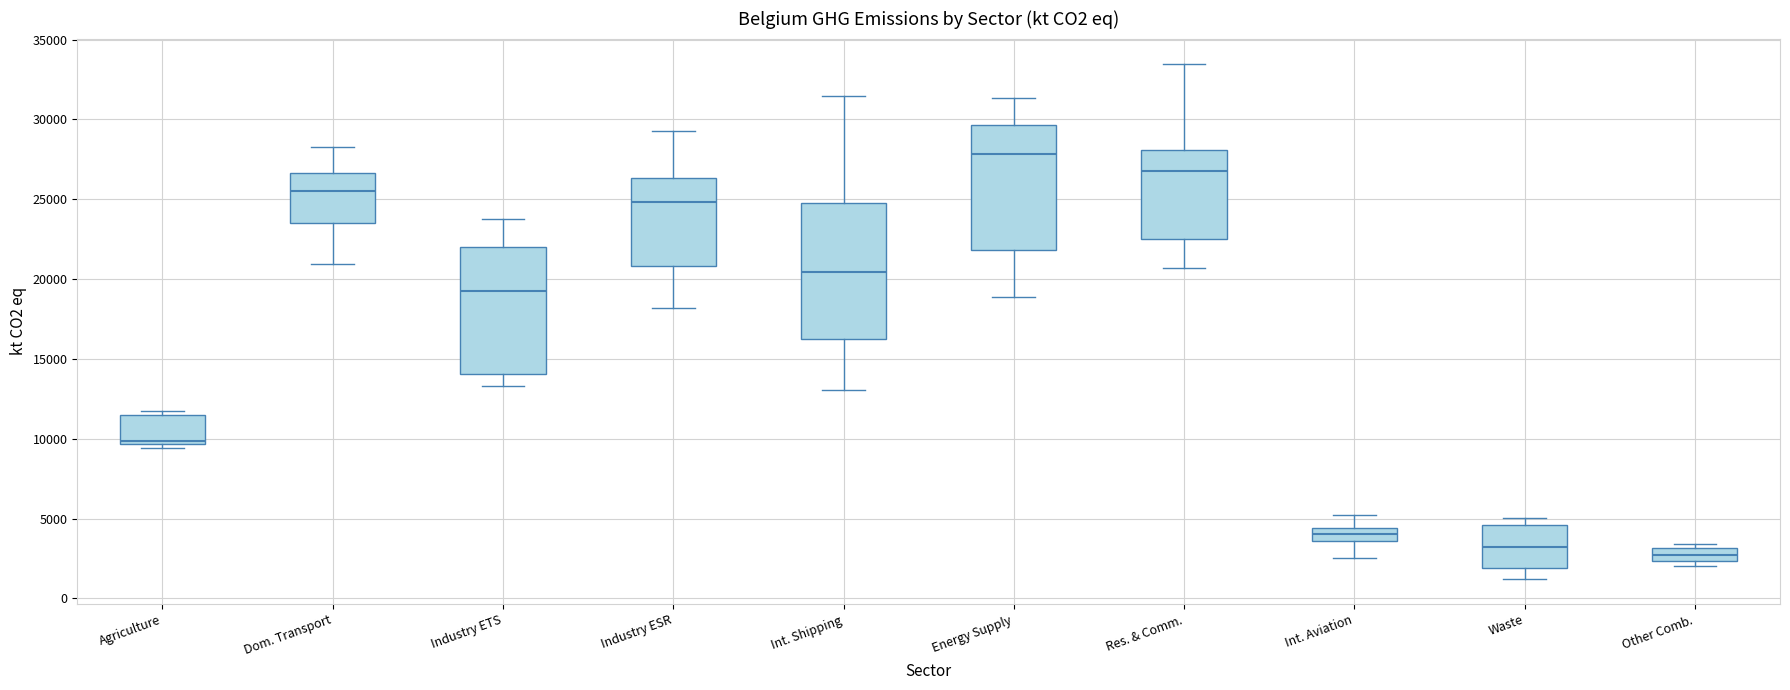

Where does the lower whisker of the box for Int. Shipping end on the y-axis? The values are not printed on the chart, so give them approximately, as read against the axis.

13000